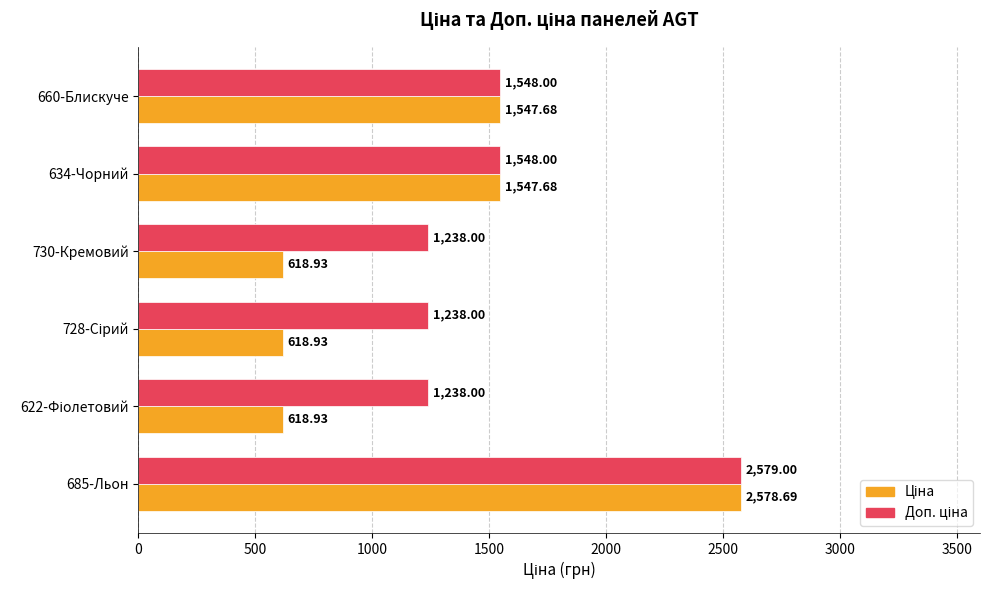

What is the smallest value displayed?

618.9